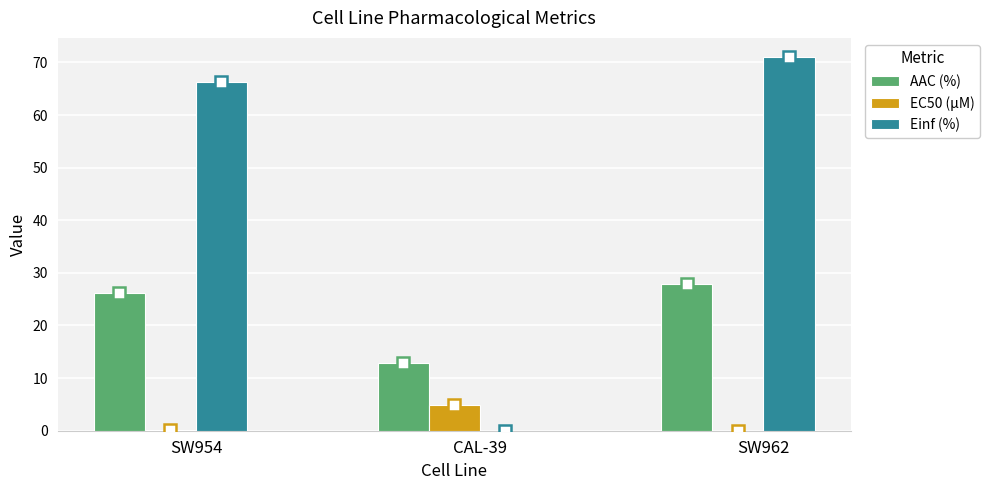

What is the sum of all Einf (%) values?

137.4